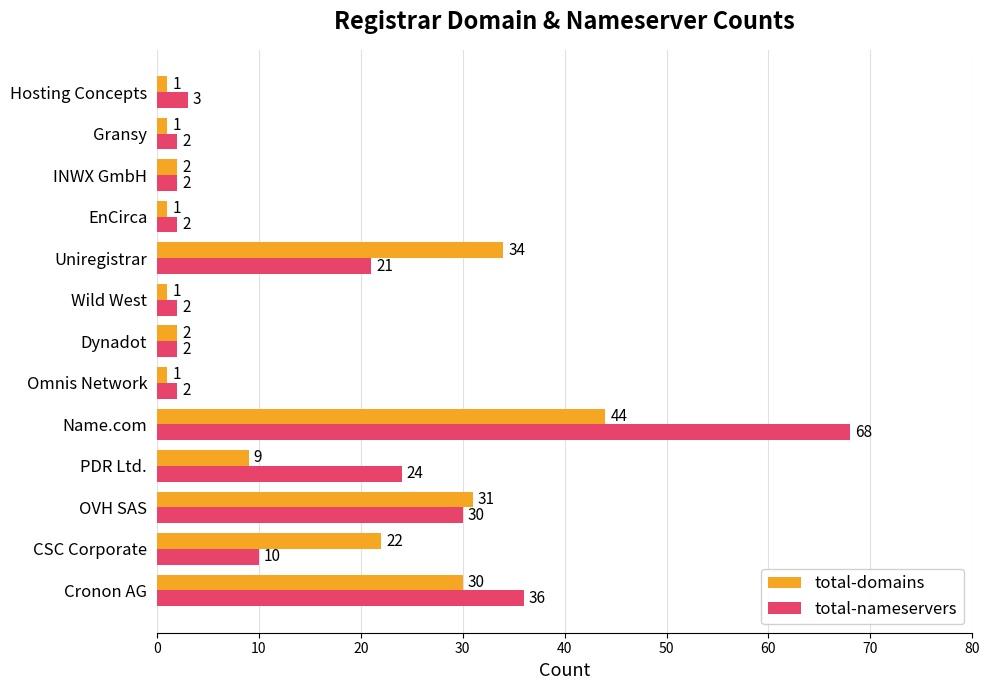

What is the greatest value displayed?

68